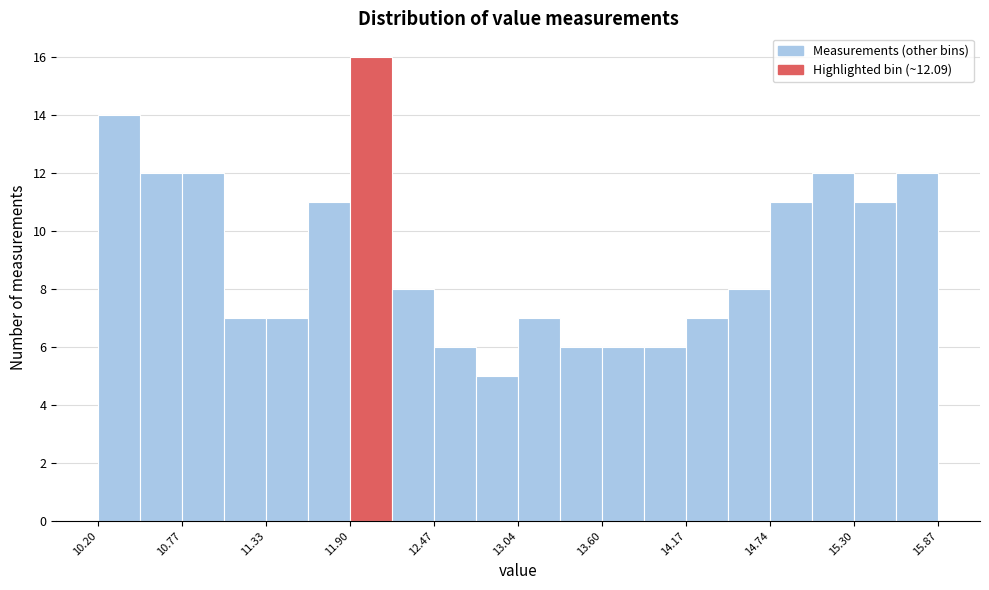

Around what value on the x-axis is the tallest bar? Give the approximate position of its centre, as read against the axis.

12.0